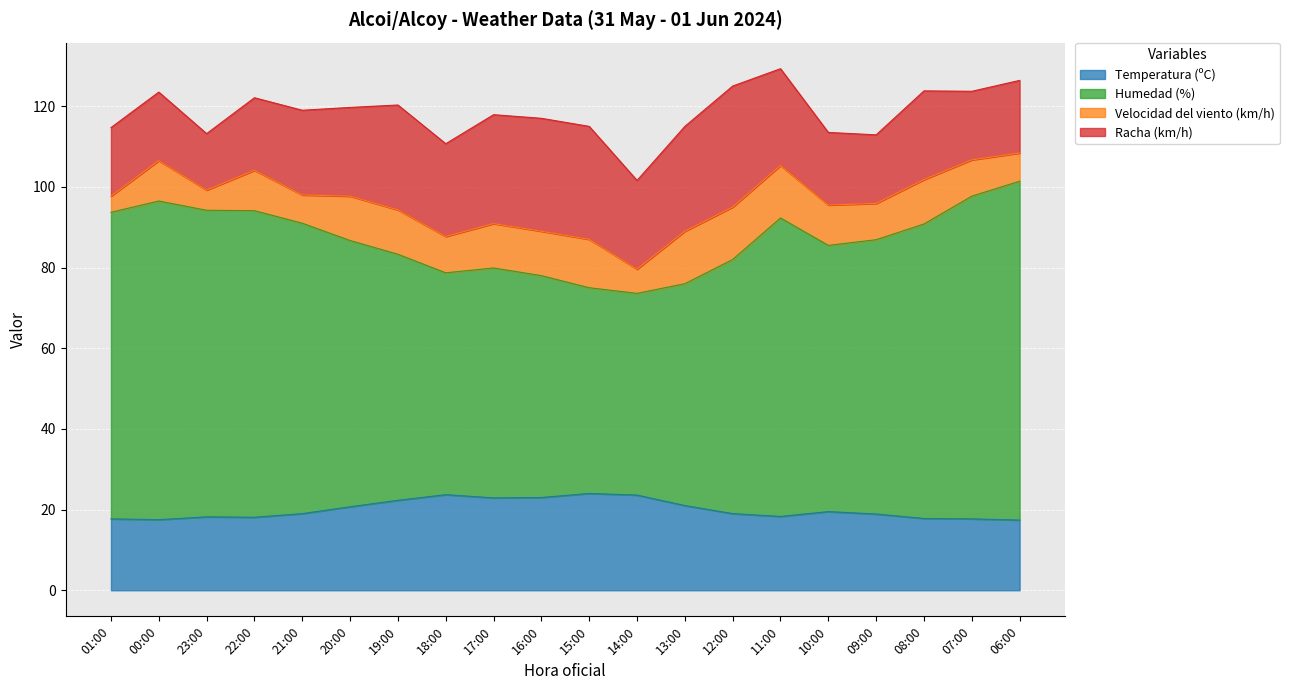

What is the sum of the Temperatura (ºC) values at 12:00 and 14:00?

42.6